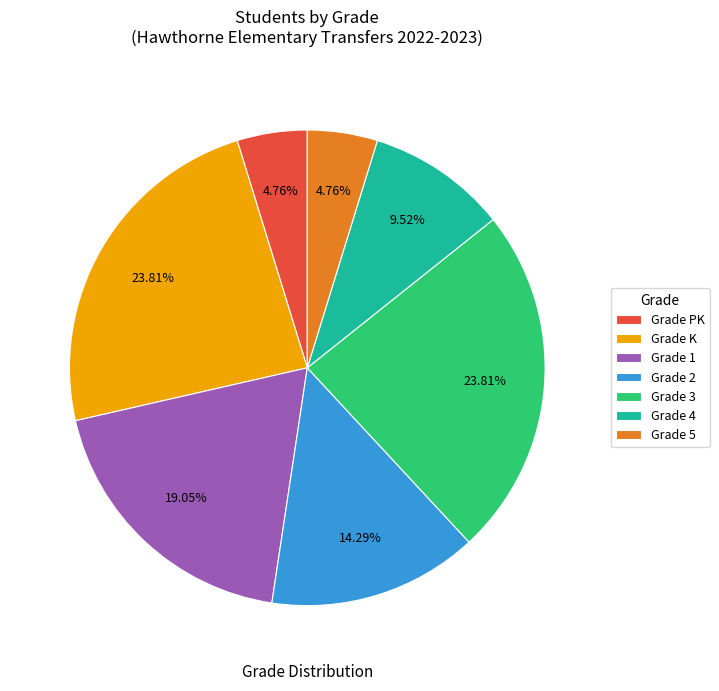

Does Grade 4 represent more than half of the total?

No